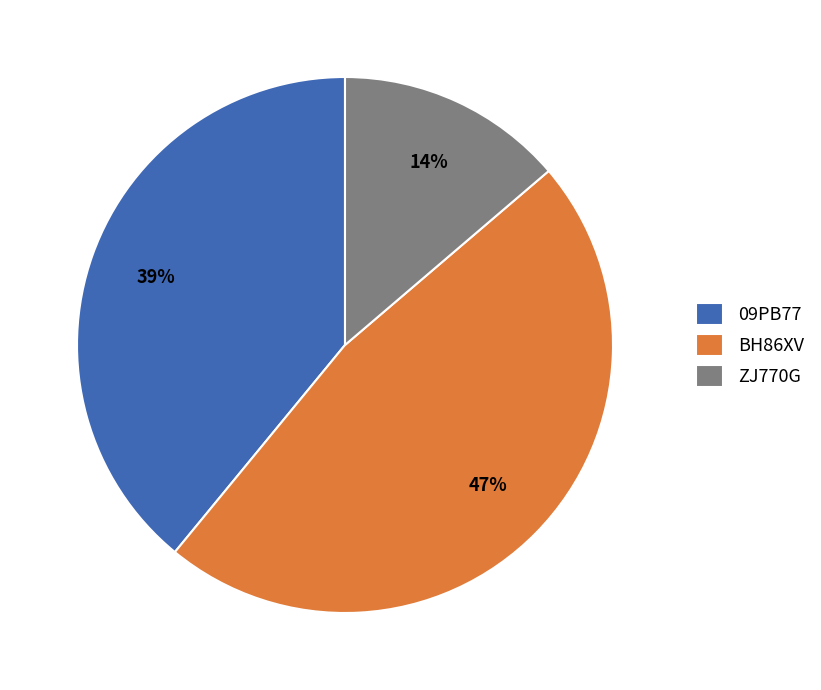

What is the ratio of the value at ZJ770G to the value at 09PB77?

0.4